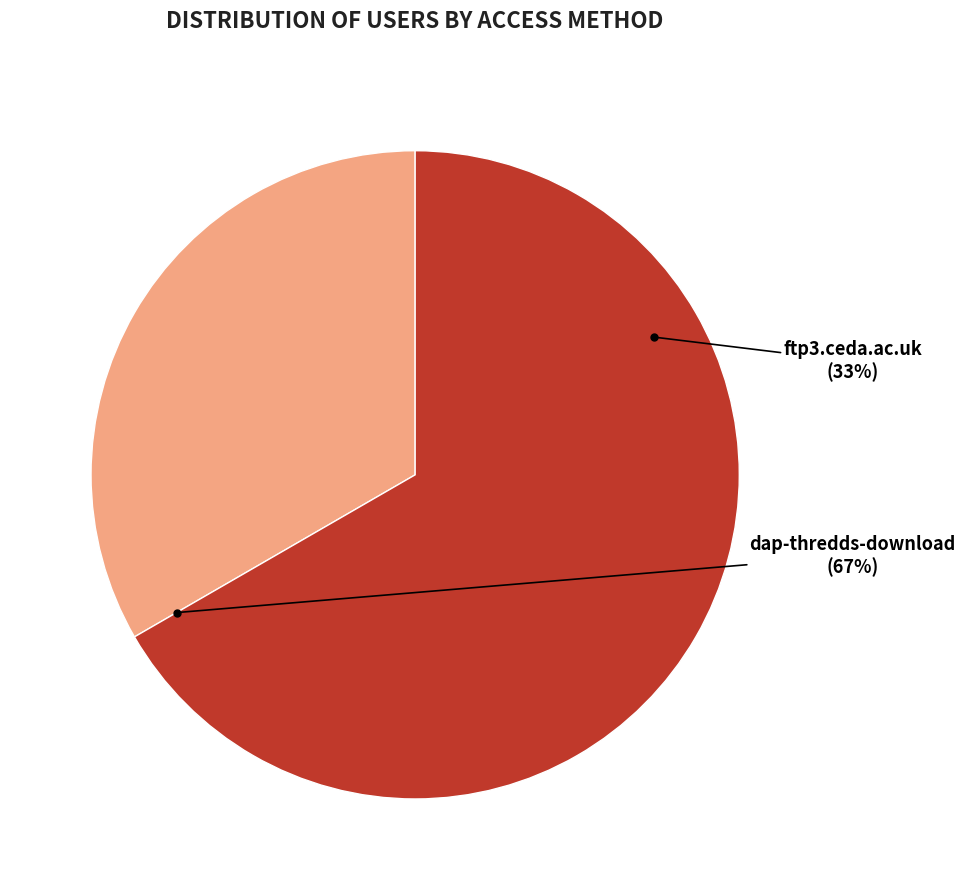

Count the number of slices in the pie.

2